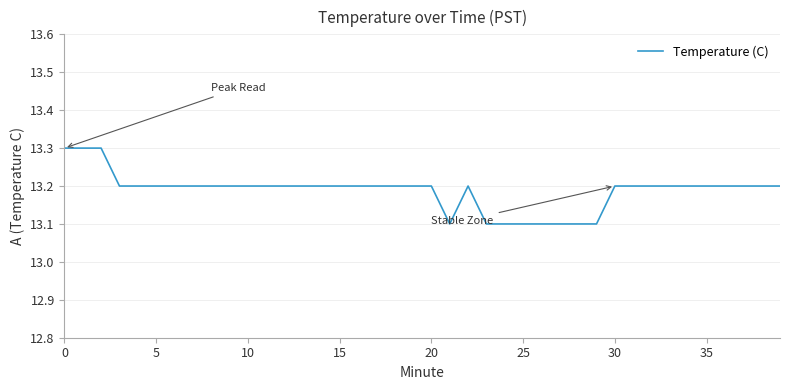

Is this an area chart (filled region under the line)?

No